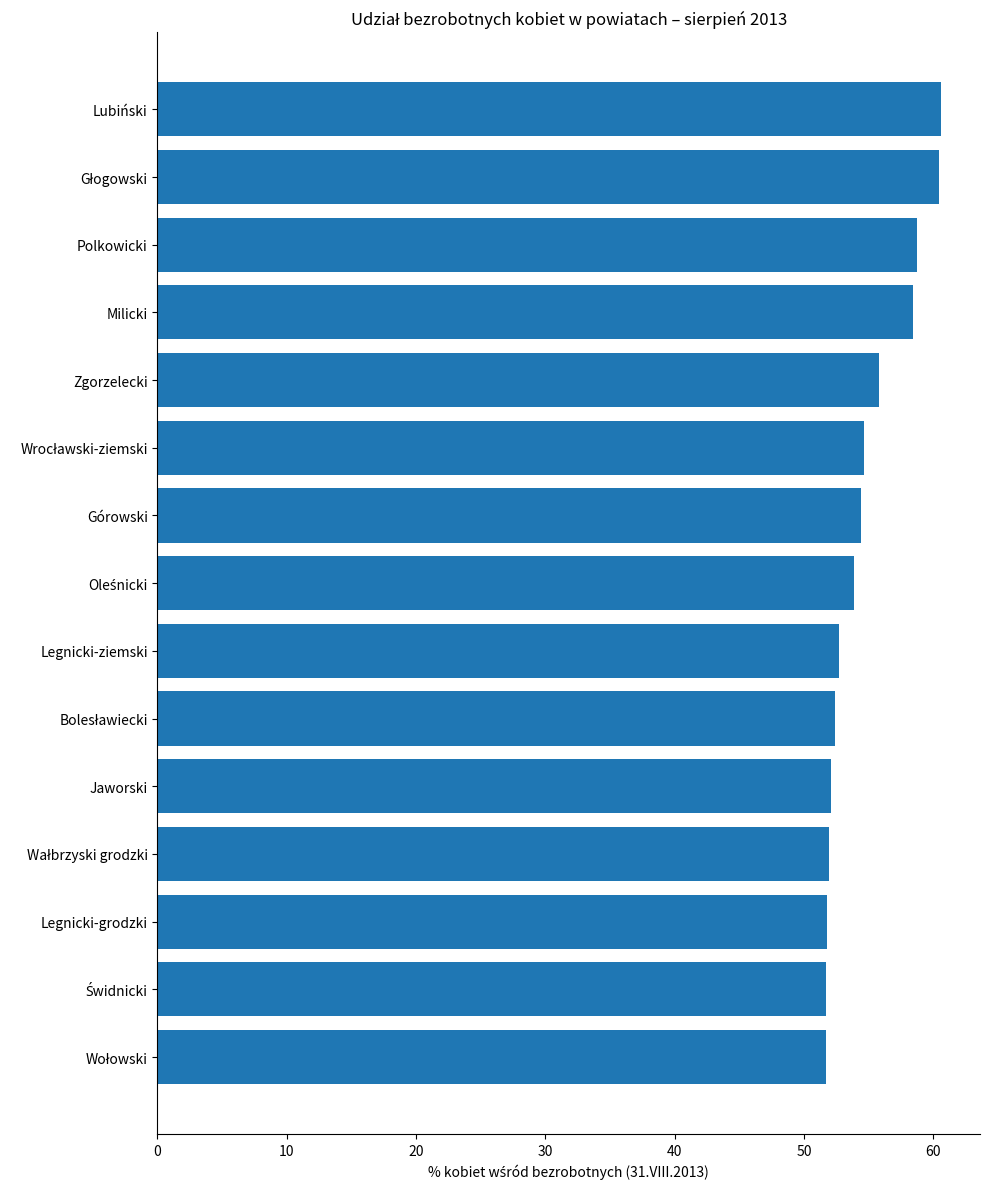

What is the label of the 12th bar from the bottom?

Milicki